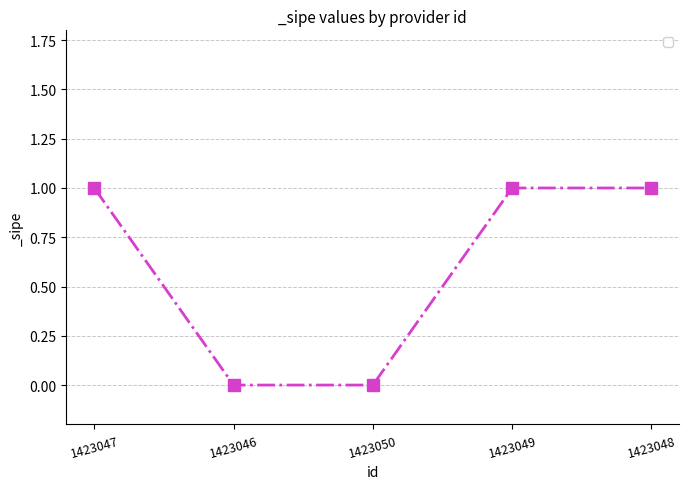

Count the values in the range 0 to 1.

5